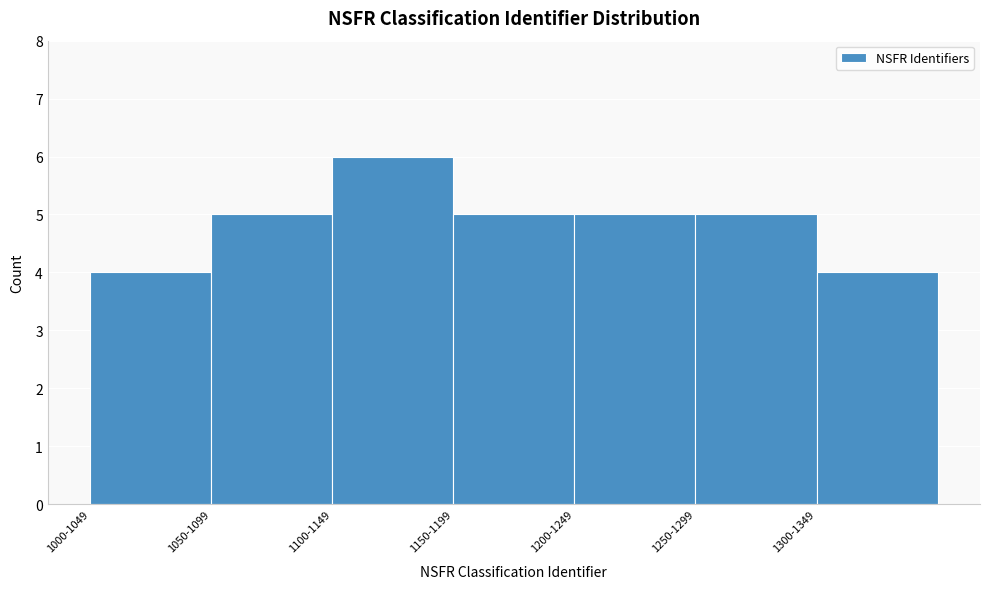

Reading left to right, extract all data points from this chart.

4	5	6	5	5	5	4